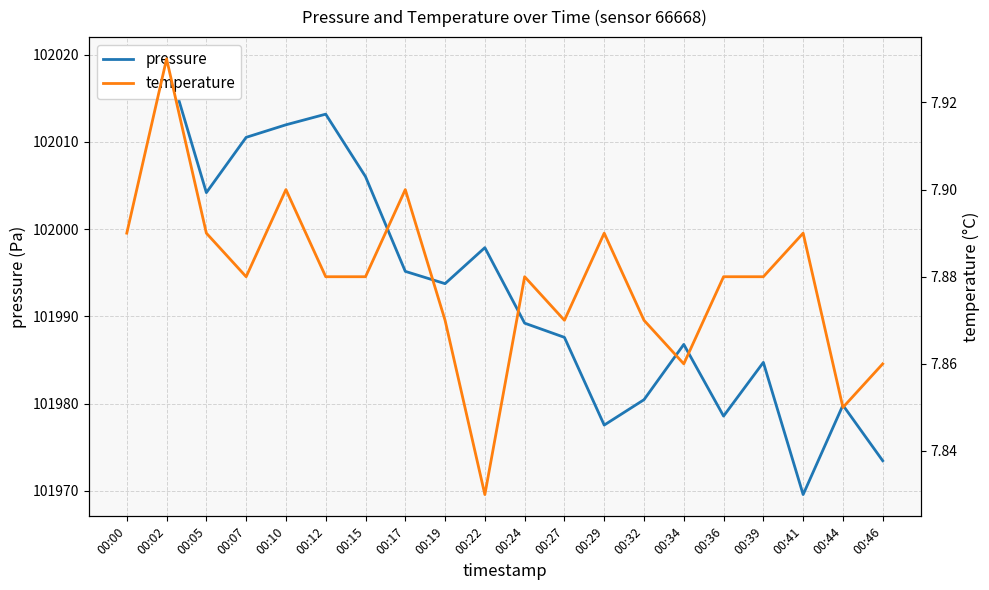

What is the difference between the maximum and minimum values in the temperature series?

0.1